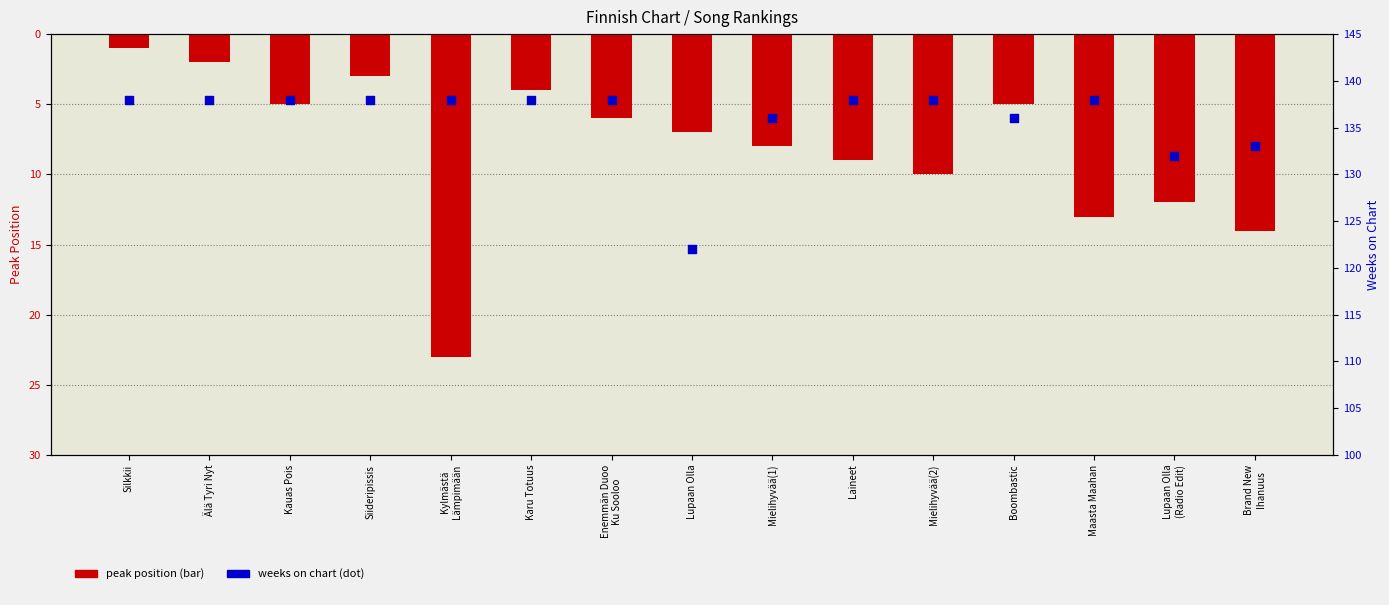

At which category is the sum across all series the highest?

Kylmästä
Lämpimään